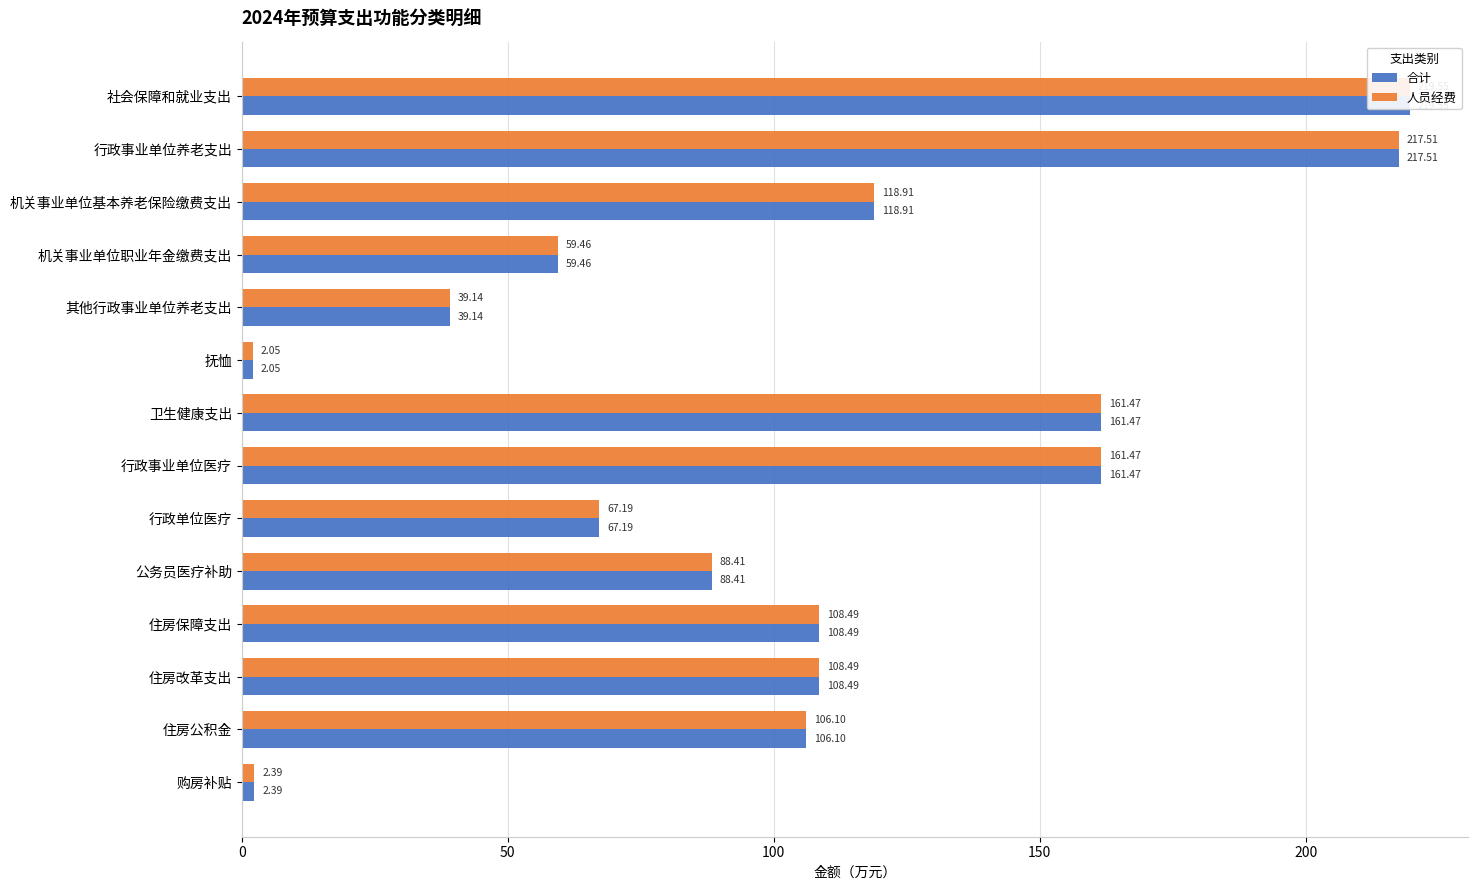

How many data points in 合计 are less than 108?

7